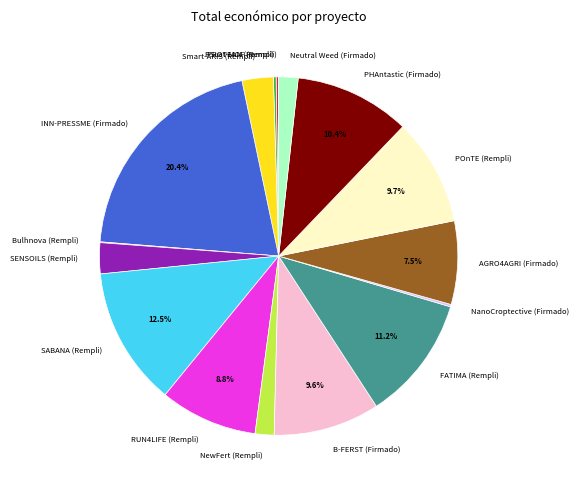

Is the sum of FATIMA (Rempli) and B-FERST (Firmado) greater than half?

No